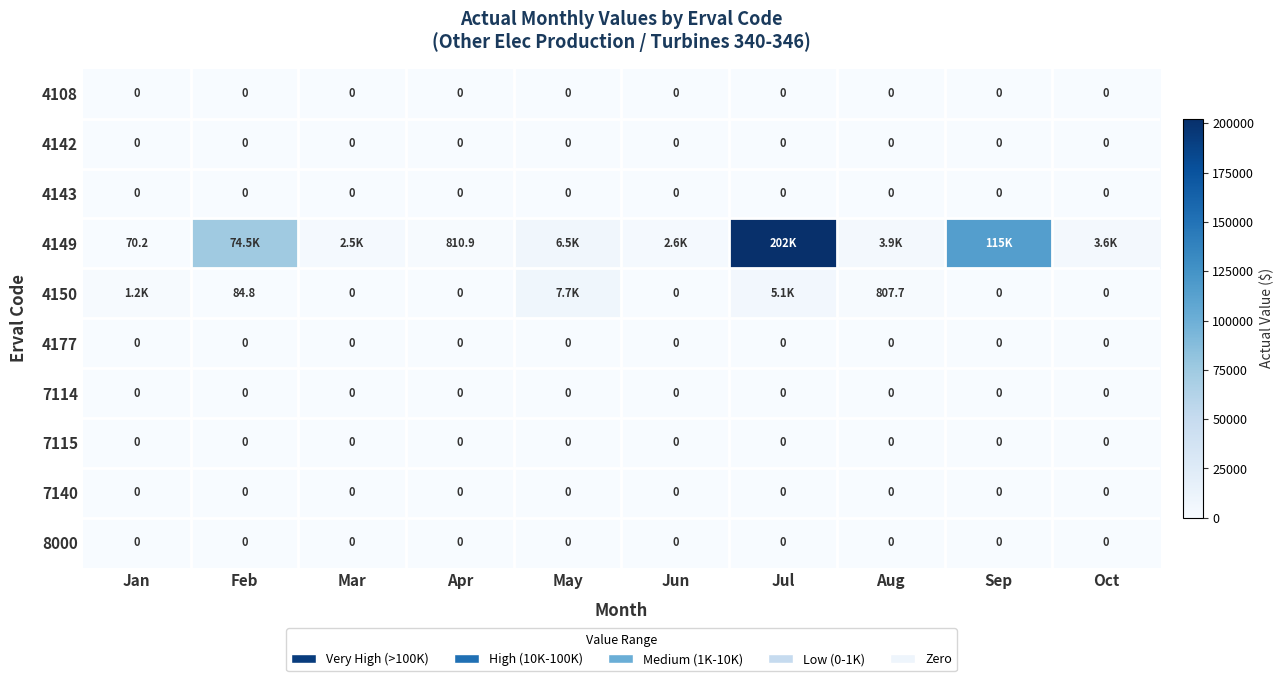

What is the spread (max minus min) of values at Aug?

3892.8